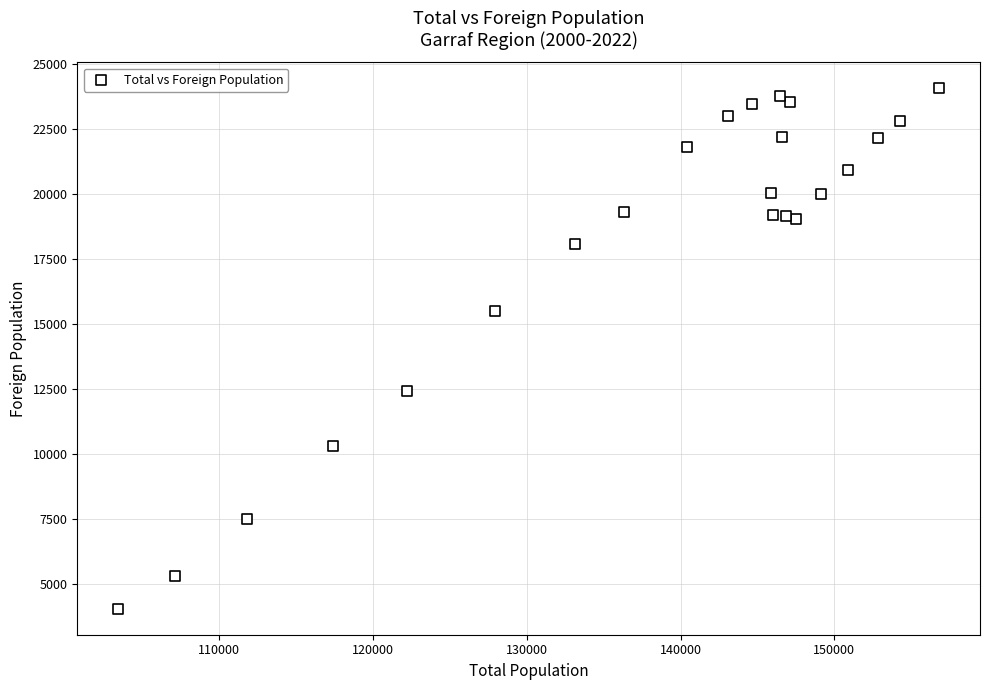

What is the range of Y values (max minus min)?

20024